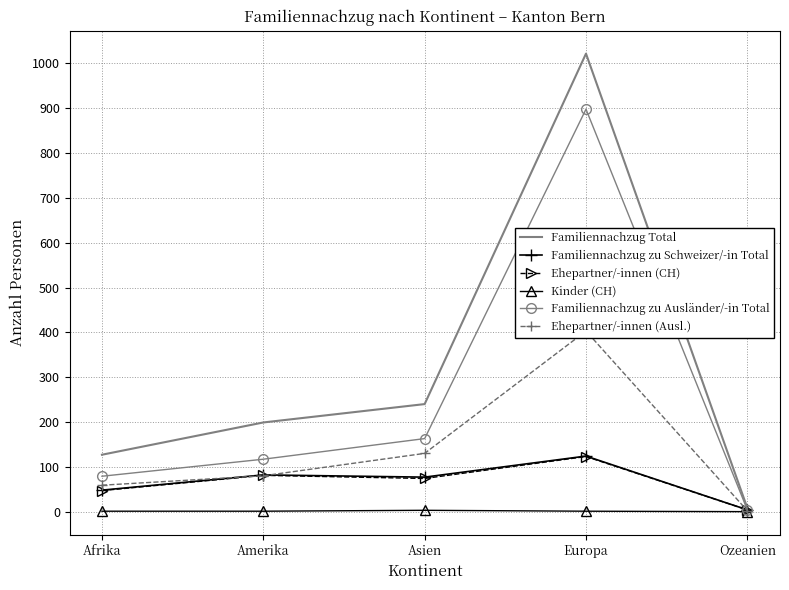

Is it true that Familiennachzug zu Schweizer/-in Total equals 4 at Ozeanien?

True